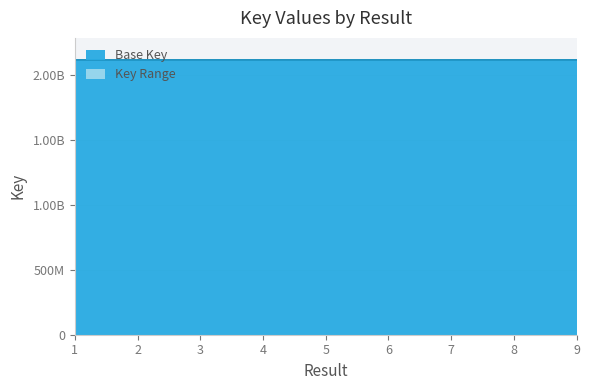

What is the value of the 2nd point from the left?

2117853921